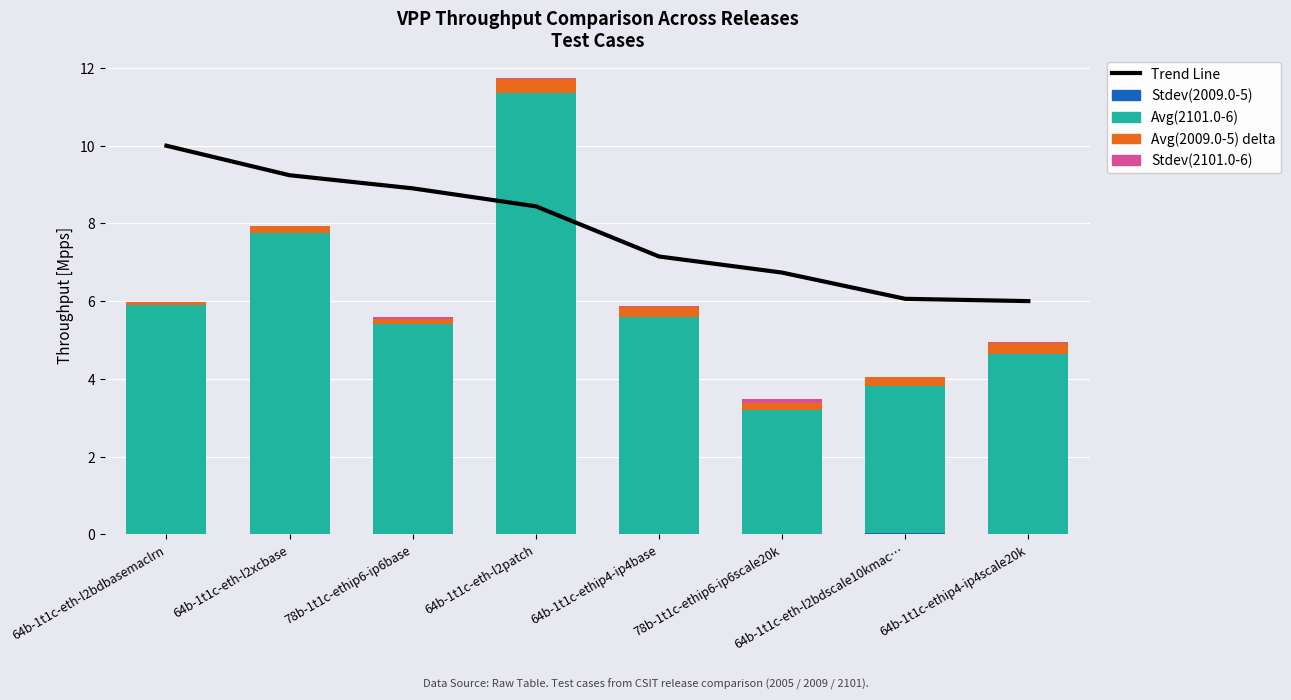

True or false: Trend Line has a value of 10.0 at 64b-1t1c-eth-l2bdbasemaclrn.

True